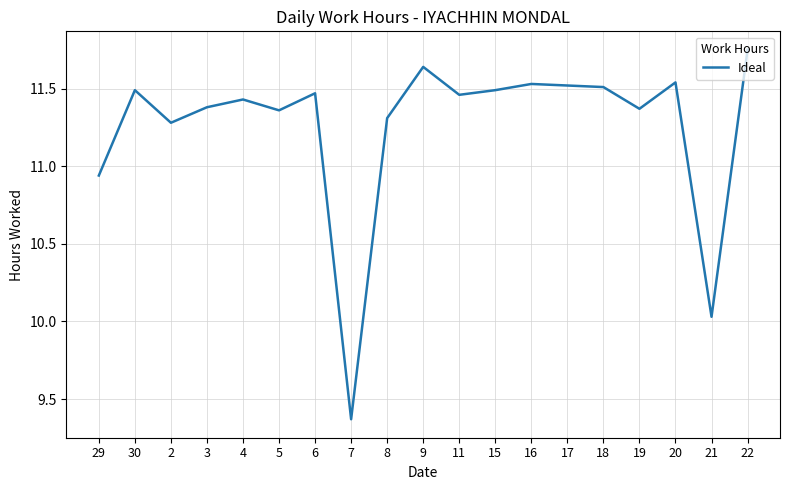

The value at 18 is 11.5. True or false?

True